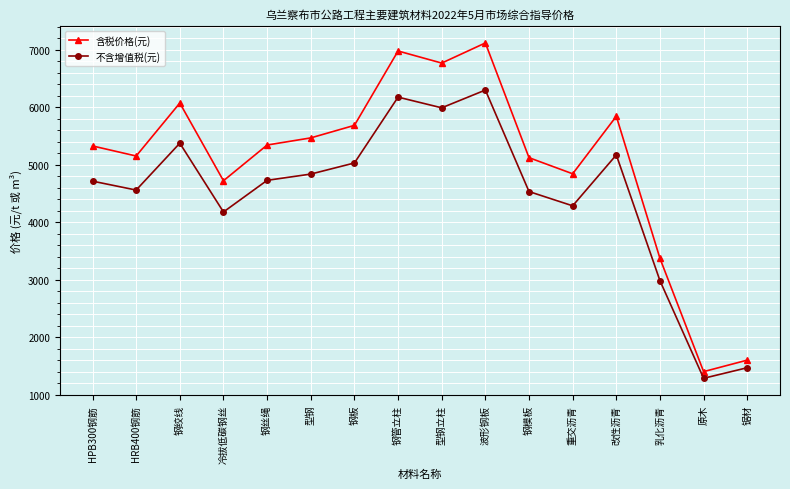

Where is the first local minimum for 含税价格(元)?

HRB400钢筋